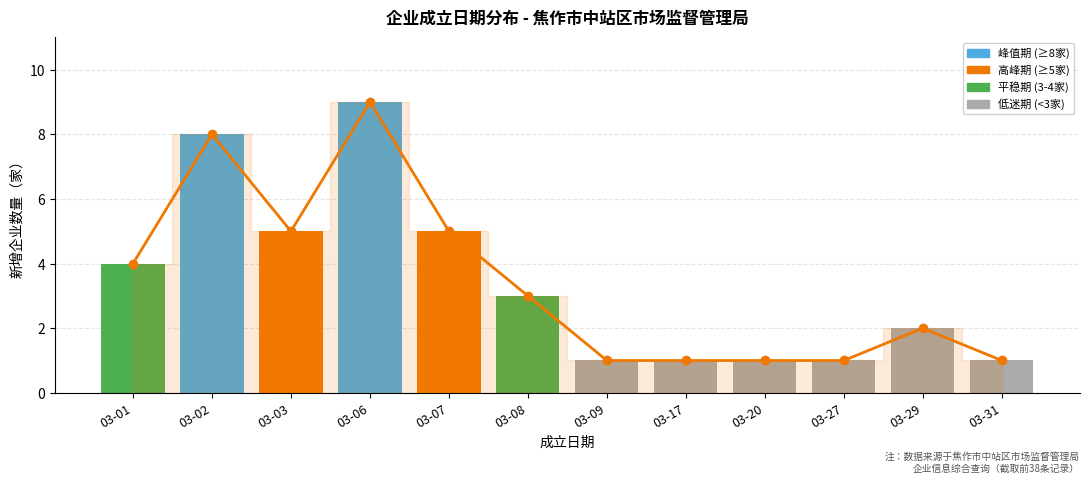

Reading right to left, what are all the values shown in this chart?

03-31=1	03-29=2	03-27=1	03-20=1	03-17=1	03-09=1	03-08=3	03-07=5	03-06=9	03-03=5	03-02=8	03-01=4